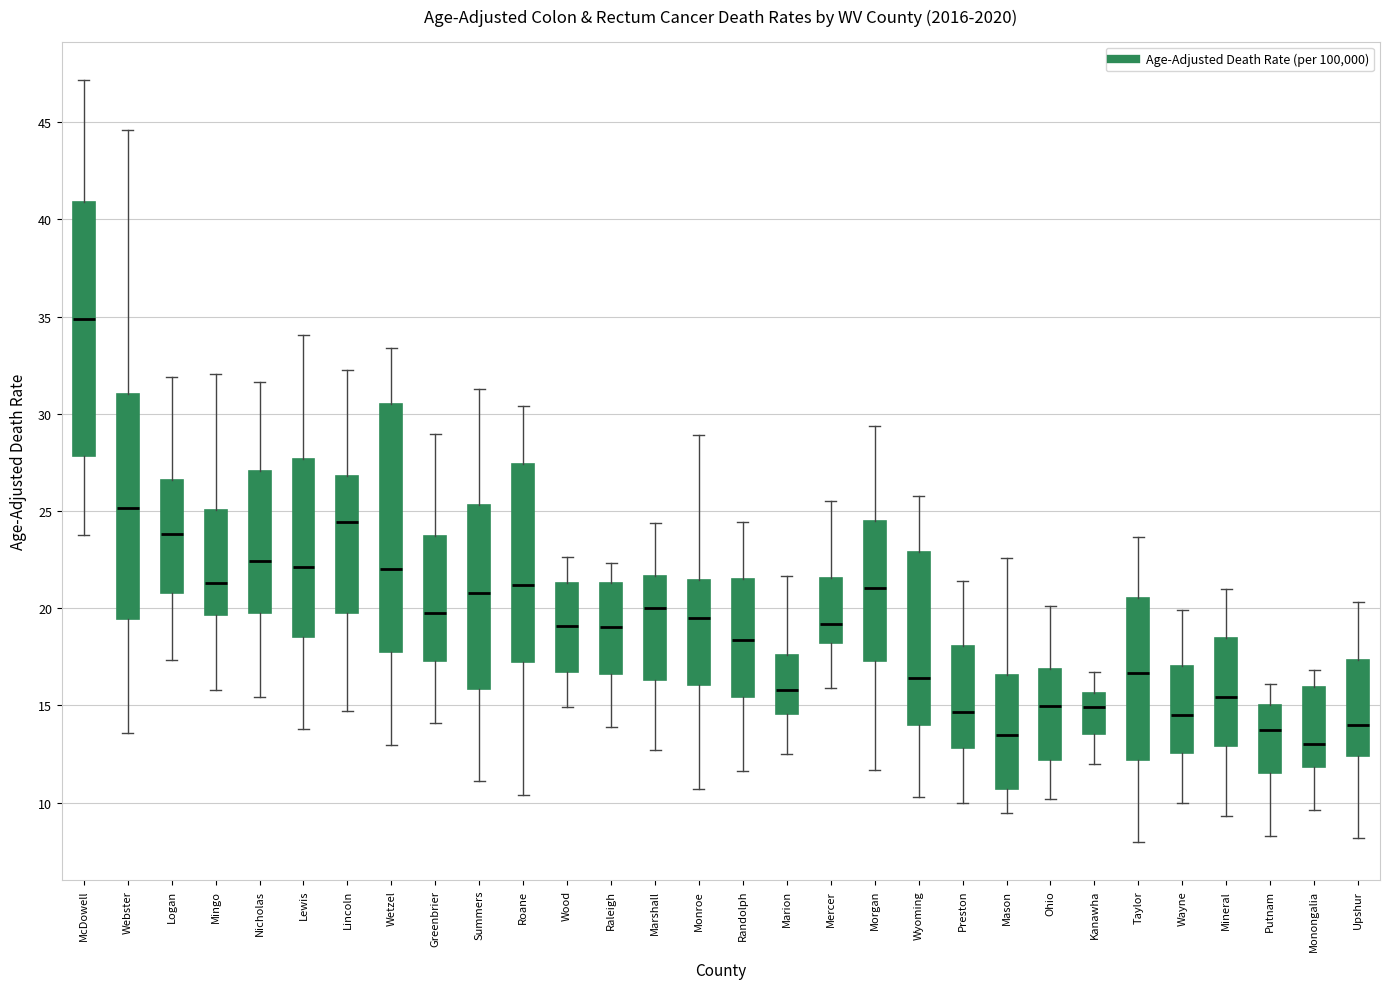

Reading left to right, transcribe this box plot: for each box, give where its median line is, the range the box spans, and where its two whiskers end, as read against the y-axis. The values are not printed on the chart, so give them approximately, as read against the axis.

McDowell: median 35.0, box 28.0 to 41.0, whiskers 24.0 to 47.0
Webster: median 25.0, box 19.5 to 31.0, whiskers 13.5 to 44.5
Logan: median 24.0, box 21.0 to 26.5, whiskers 17.5 to 32.0
Mingo: median 21.5, box 19.5 to 25.0, whiskers 16.0 to 32.0
Nicholas: median 22.5, box 20.0 to 27.0, whiskers 15.5 to 31.5
Lewis: median 22.0, box 18.5 to 27.5, whiskers 14.0 to 34.0
Lincoln: median 24.5, box 19.5 to 27.0, whiskers 14.5 to 32.5
Wetzel: median 22.0, box 18.0 to 30.5, whiskers 13.0 to 33.5
Greenbrier: median 19.5, box 17.5 to 23.5, whiskers 14.0 to 29.0
Summers: median 21.0, box 16.0 to 25.5, whiskers 11.0 to 31.5
Roane: median 21.0, box 17.0 to 27.5, whiskers 10.5 to 30.5
Wood: median 19.0, box 16.5 to 21.5, whiskers 15.0 to 22.5
Raleigh: median 19.0, box 16.5 to 21.5, whiskers 14.0 to 22.5
Marshall: median 20.0, box 16.5 to 21.5, whiskers 12.5 to 24.5
Monroe: median 19.5, box 16.0 to 21.5, whiskers 10.5 to 29.0
Randolph: median 18.5, box 15.5 to 21.5, whiskers 11.5 to 24.5
Marion: median 16.0, box 14.5 to 17.5, whiskers 12.5 to 21.5
Mercer: median 19.0, box 18.0 to 21.5, whiskers 16.0 to 25.5
Morgan: median 21.0, box 17.5 to 24.5, whiskers 11.5 to 29.5
Wyoming: median 16.5, box 14.0 to 23.0, whiskers 10.5 to 25.5
Preston: median 14.5, box 13.0 to 18.0, whiskers 10.0 to 21.5
Mason: median 13.5, box 10.5 to 16.5, whiskers 9.5 to 22.5
Ohio: median 15.0, box 12.0 to 17.0, whiskers 10.0 to 20.0
Kanawha: median 15.0, box 13.5 to 15.5, whiskers 12.0 to 16.5
Taylor: median 16.5, box 12.0 to 20.5, whiskers 8.0 to 23.5
Wayne: median 14.5, box 12.5 to 17.0, whiskers 10.0 to 20.0
Mineral: median 15.5, box 13.0 to 18.5, whiskers 9.5 to 21.0
Putnam: median 13.5, box 11.5 to 15.0, whiskers 8.5 to 16.0
Monongalia: median 13.0, box 12.0 to 16.0, whiskers 9.5 to 17.0
Upshur: median 14.0, box 12.5 to 17.5, whiskers 8.0 to 20.5